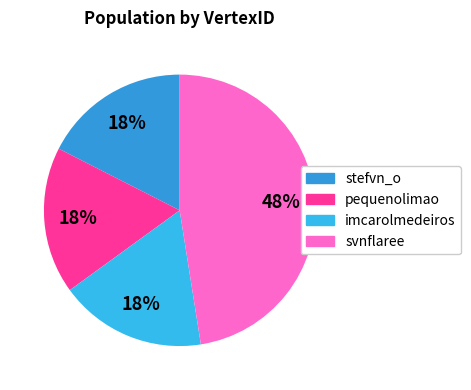

True or false: svnflaree accounts for 13% of the total.

False